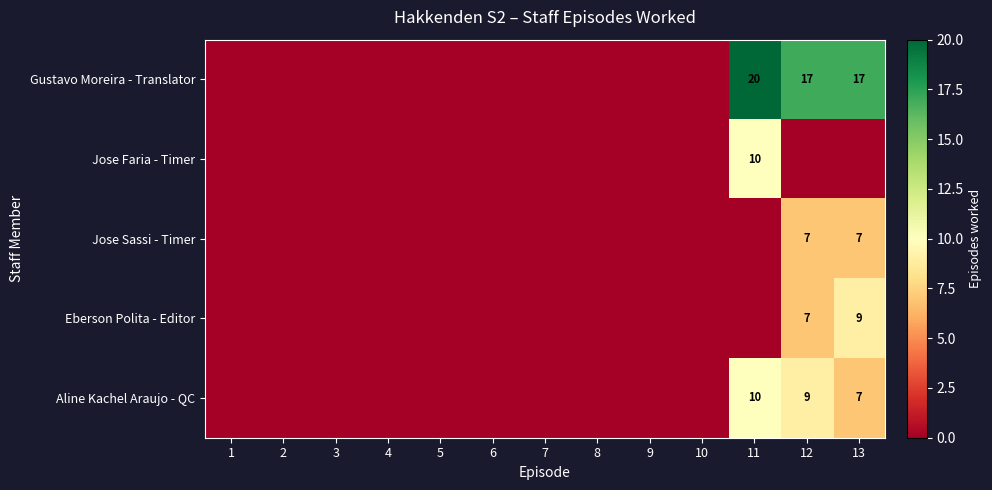

List the series in order of their peak value, lowest first.

Jose Sassi - Timer, Eberson Polita - Editor, Jose Faria - Timer, Aline Kachel Araujo - QC, Gustavo Moreira - Translator